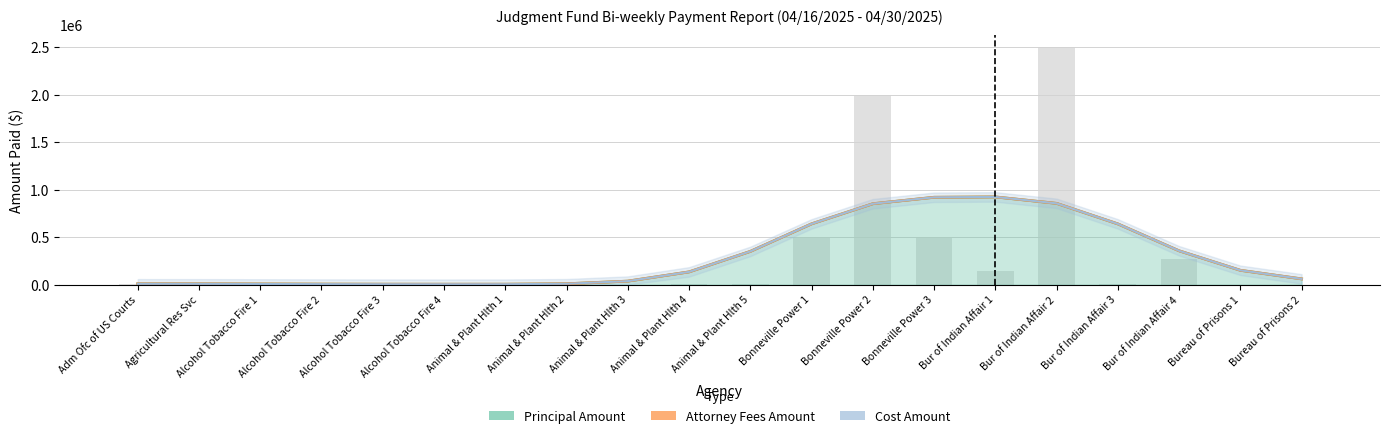

Reading left to right, transcribe all the data shown in this chart.

Principal Amount: Adm Ofc of US Courts=3861.4	Agricultural Res Svc=19301.2	Alcohol Tobacco Fire 1=3568.4	Alcohol Tobacco Fire 2=3120.9	Alcohol Tobacco Fire 3=5823.2	Alcohol Tobacco Fire 4=4003.7	Animal & Plant Hlth 1=6000.0	Animal & Plant Hlth 2=2624.7	Animal & Plant Hlth 3=455.2	Animal & Plant Hlth 4=5859.0	Animal & Plant Hlth 5=6262.4	Bonneville Power 1=500000.0	Bonneville Power 2=2000000.0	Bonneville Power 3=500000.0	Bur of Indian Affair 1=140000.0	Bur of Indian Affair 2=2500000.0	Bur of Indian Affair 3=5072.0	Bur of Indian Affair 4=265000.0	Bureau of Prisons 1=89.9	Bureau of Prisons 2=587.7
Attorney Fees Amount: Adm Ofc of US Courts=0.0	Agricultural Res Svc=0.0	Alcohol Tobacco Fire 1=0.0	Alcohol Tobacco Fire 2=0.0	Alcohol Tobacco Fire 3=0.0	Alcohol Tobacco Fire 4=0.0	Animal & Plant Hlth 1=0.0	Animal & Plant Hlth 2=0.0	Animal & Plant Hlth 3=0.0	Animal & Plant Hlth 4=0.0	Animal & Plant Hlth 5=0.0	Bonneville Power 1=0.0	Bonneville Power 2=0.0	Bonneville Power 3=0.0	Bur of Indian Affair 1=0.0	Bur of Indian Affair 2=0.0	Bur of Indian Affair 3=0.0	Bur of Indian Affair 4=0.0	Bureau of Prisons 1=0.0	Bureau of Prisons 2=0.0
Cost Amount: Adm Ofc of US Courts=0.0	Agricultural Res Svc=0.0	Alcohol Tobacco Fire 1=0.0	Alcohol Tobacco Fire 2=0.0	Alcohol Tobacco Fire 3=0.0	Alcohol Tobacco Fire 4=0.0	Animal & Plant Hlth 1=0.0	Animal & Plant Hlth 2=0.0	Animal & Plant Hlth 3=0.0	Animal & Plant Hlth 4=0.0	Animal & Plant Hlth 5=0.0	Bonneville Power 1=0.0	Bonneville Power 2=0.0	Bonneville Power 3=0.0	Bur of Indian Affair 1=0.0	Bur of Indian Affair 2=0.0	Bur of Indian Affair 3=0.0	Bur of Indian Affair 4=0.0	Bureau of Prisons 1=0.0	Bureau of Prisons 2=0.0